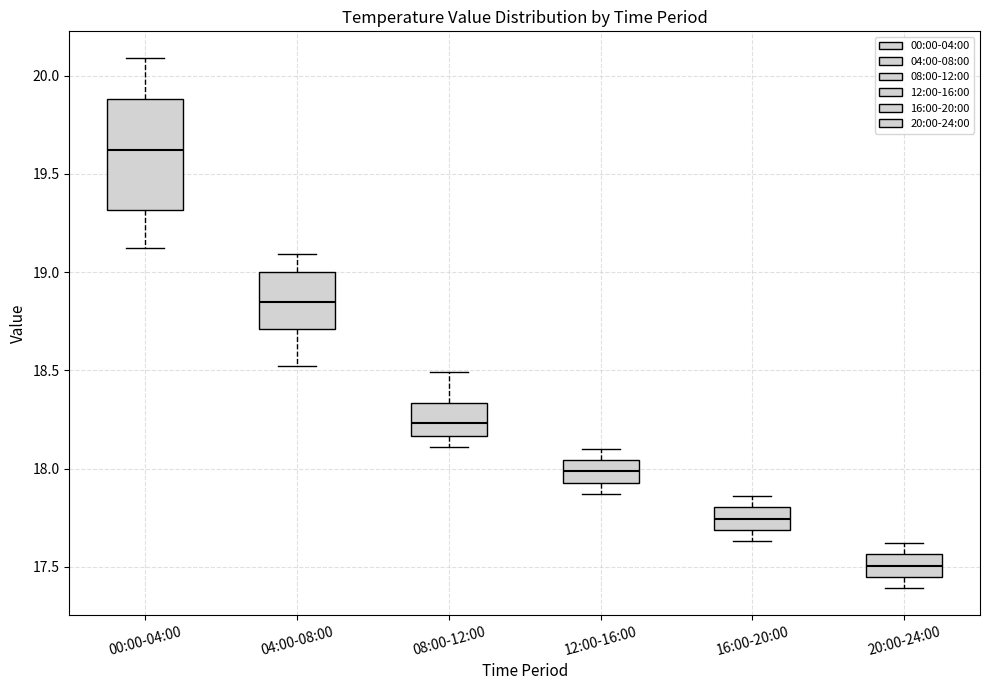

Which box has the highest median line?

00:00-04:00